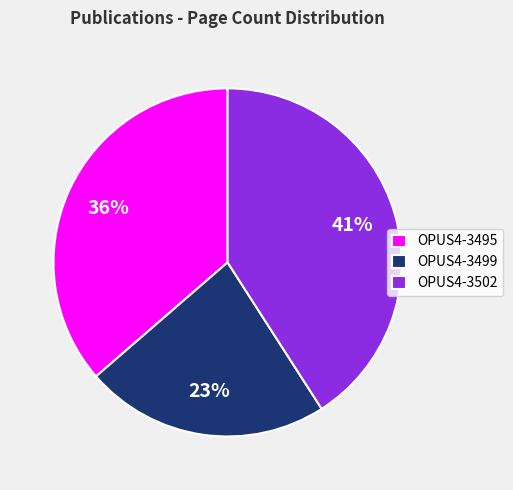

Which has a higher value, OPUS4-3495 or OPUS4-3502?

OPUS4-3502